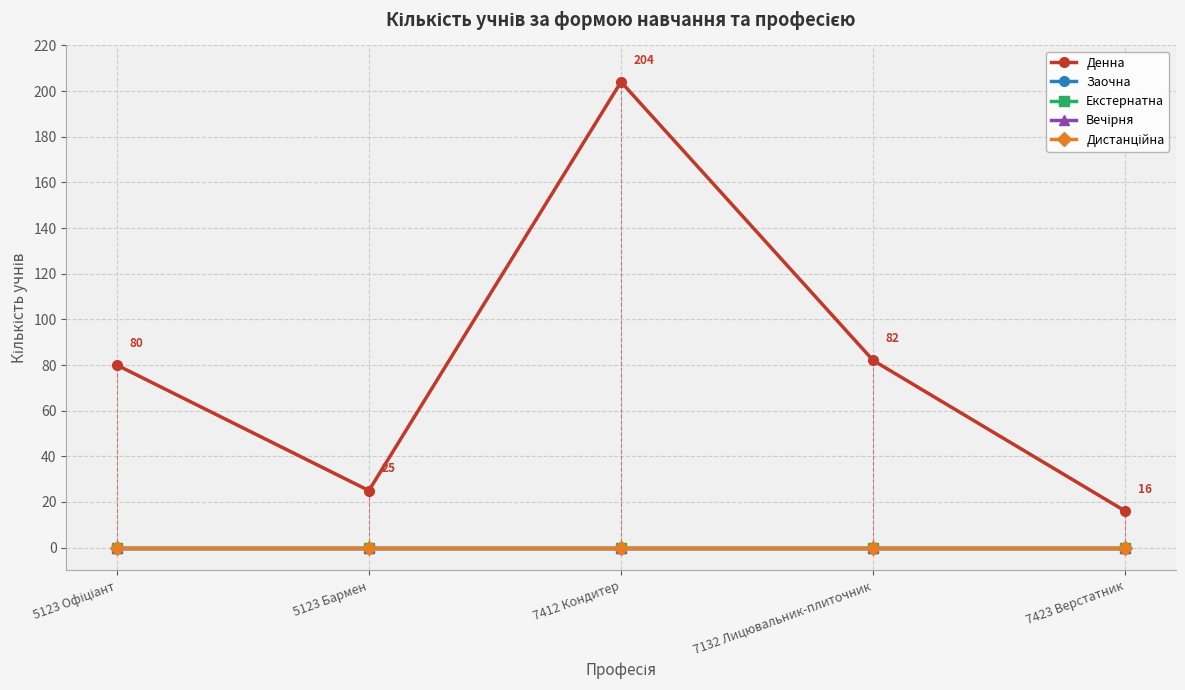

The value of Дистанційна at 7132 Лицювальник-плиточник is 0. True or false?

True